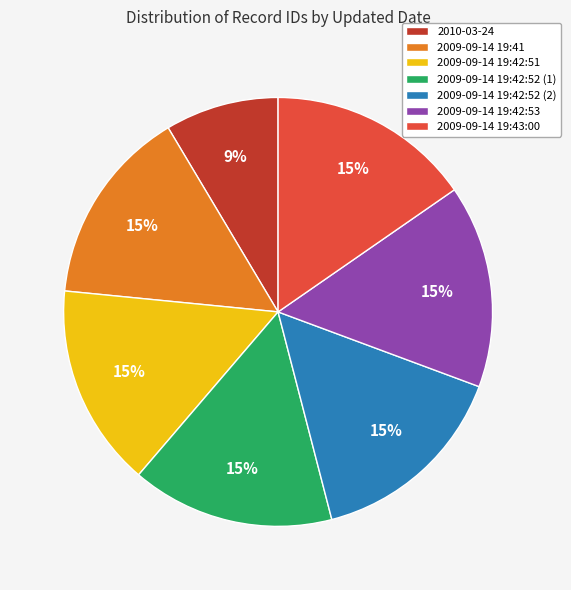

To the nearest percent, what portion does 2009-09-14 19:42:52 (2) represent?

15%